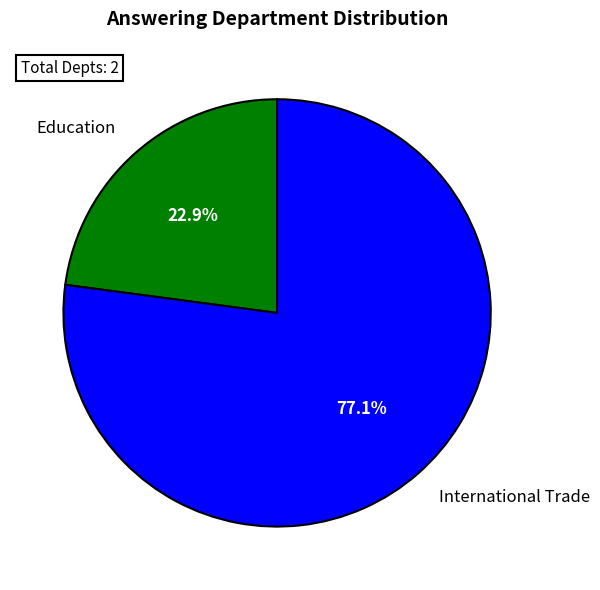

Rank the categories by value from lowest to highest.

Education, International Trade